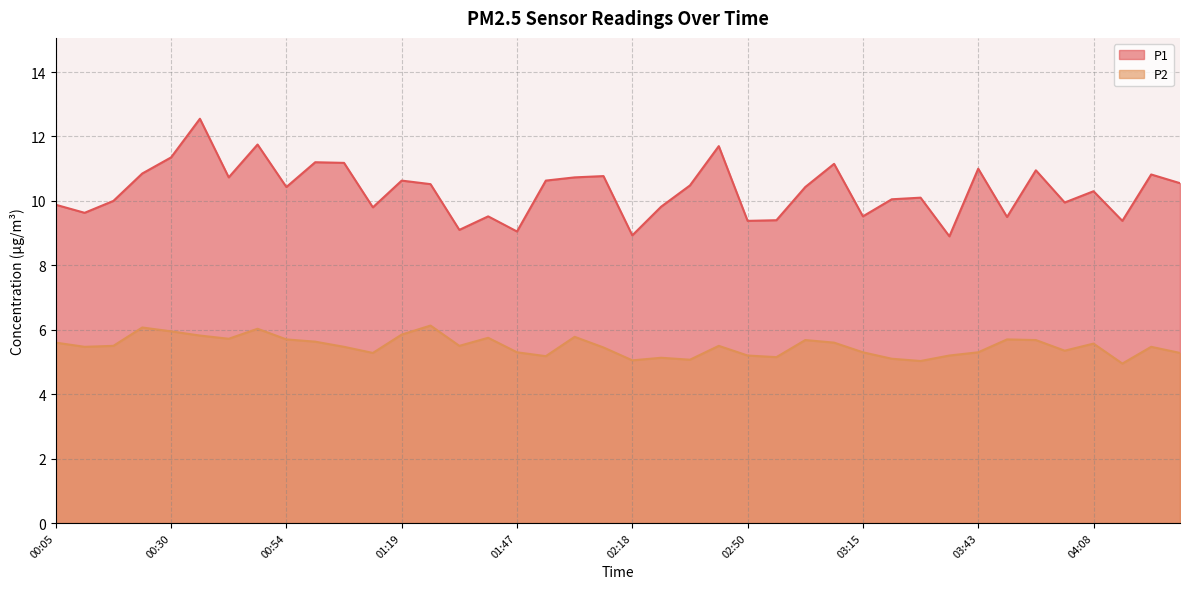

Where is P2 nearest to the value 5?

03:31